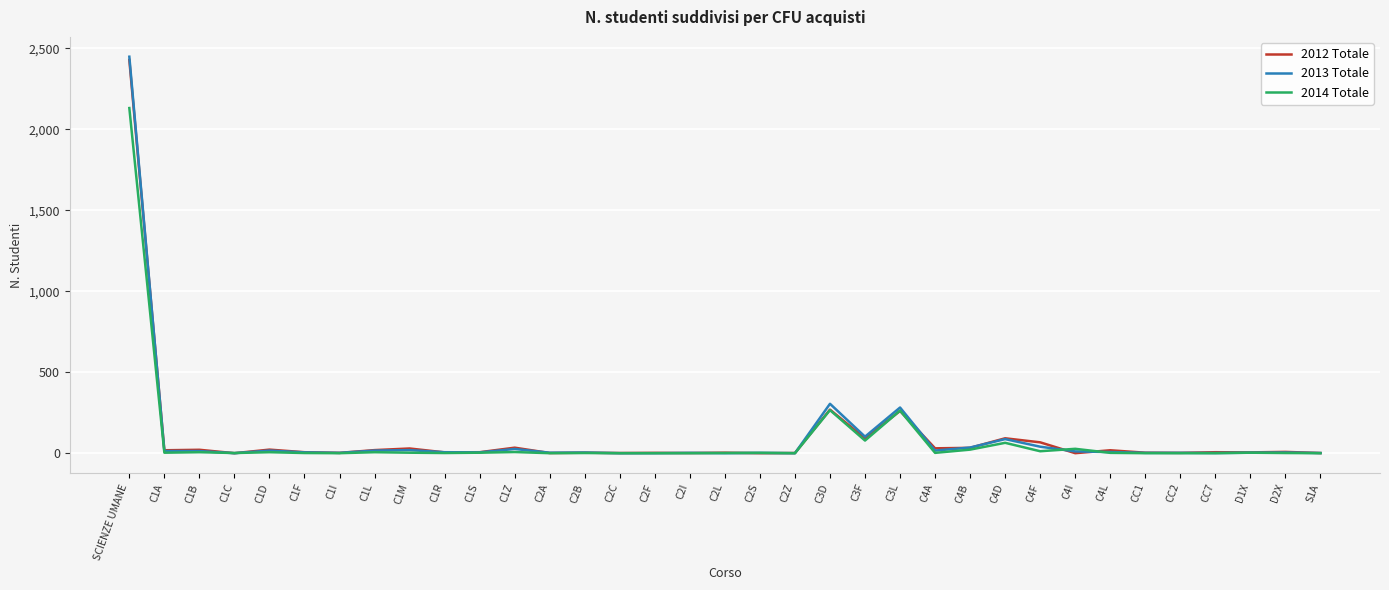

At which category is the sum across all series the highest?

SCIENZE UMANE